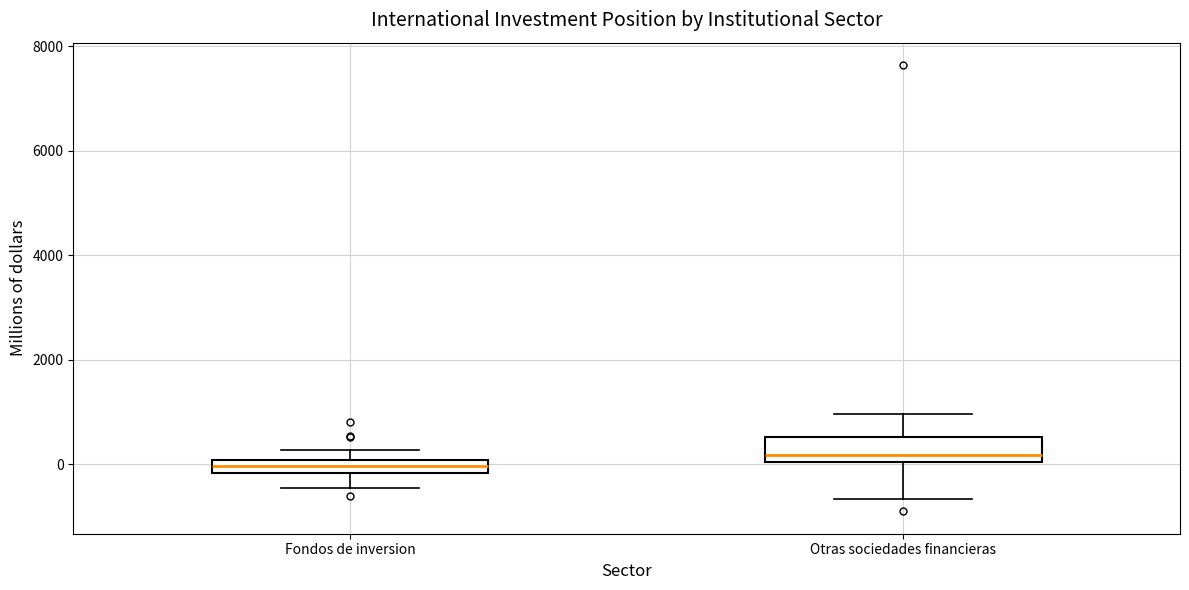

Which box has the highest median line?

Otras sociedades financieras